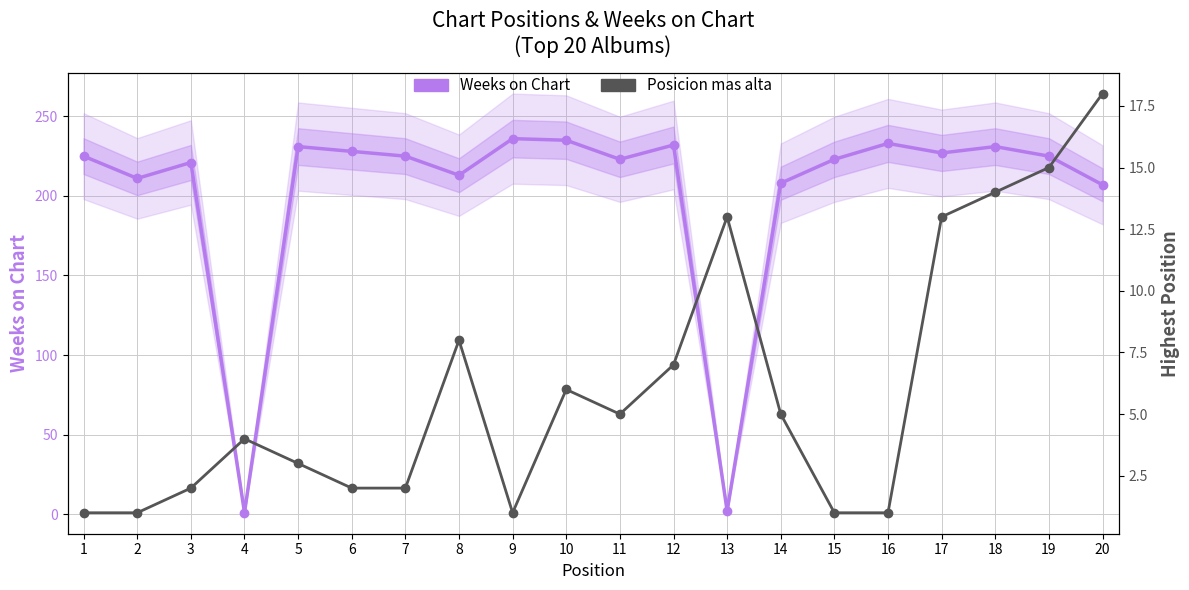

The value of Weeks on Chart at 8 is 94. True or false?

False